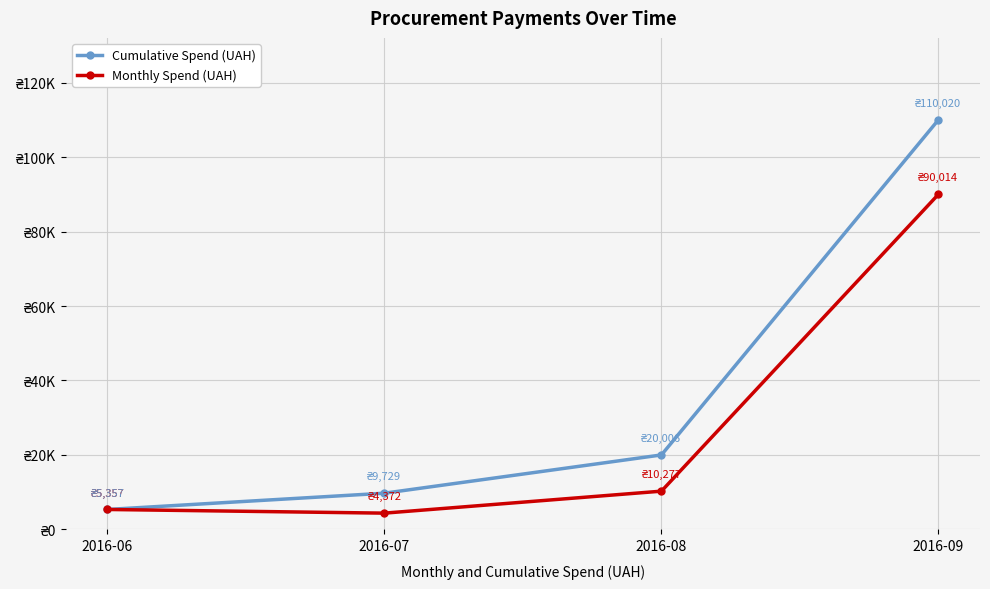

What are all the series names shown in the legend?

Cumulative Spend (UAH), Monthly Spend (UAH)